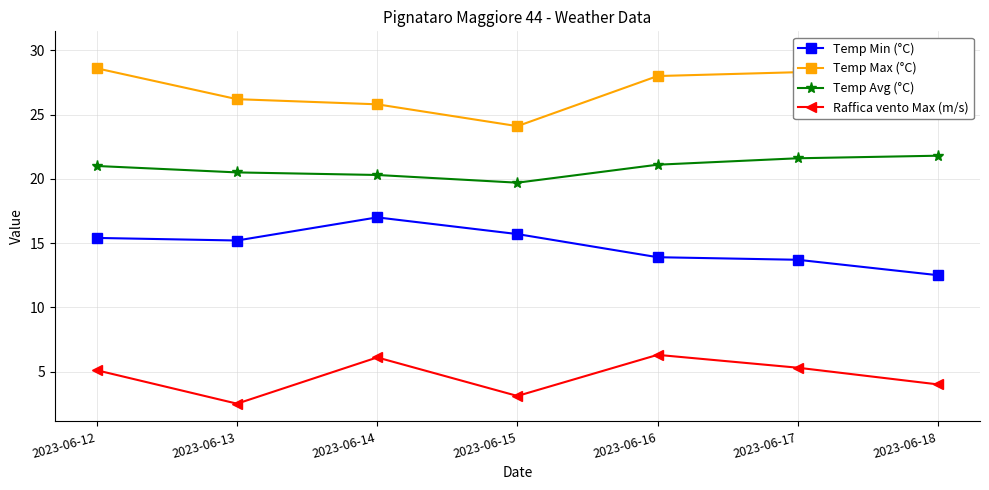

Between 2023-06-14 and 2023-06-18, which series saw the biggest shift?

Temp Min (°C)